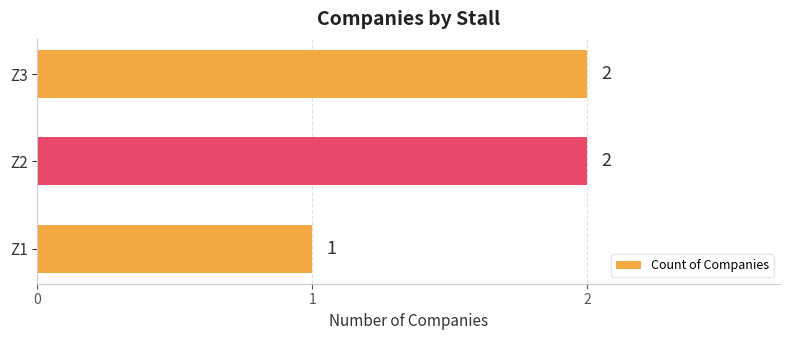

How many bars are there in total?

3